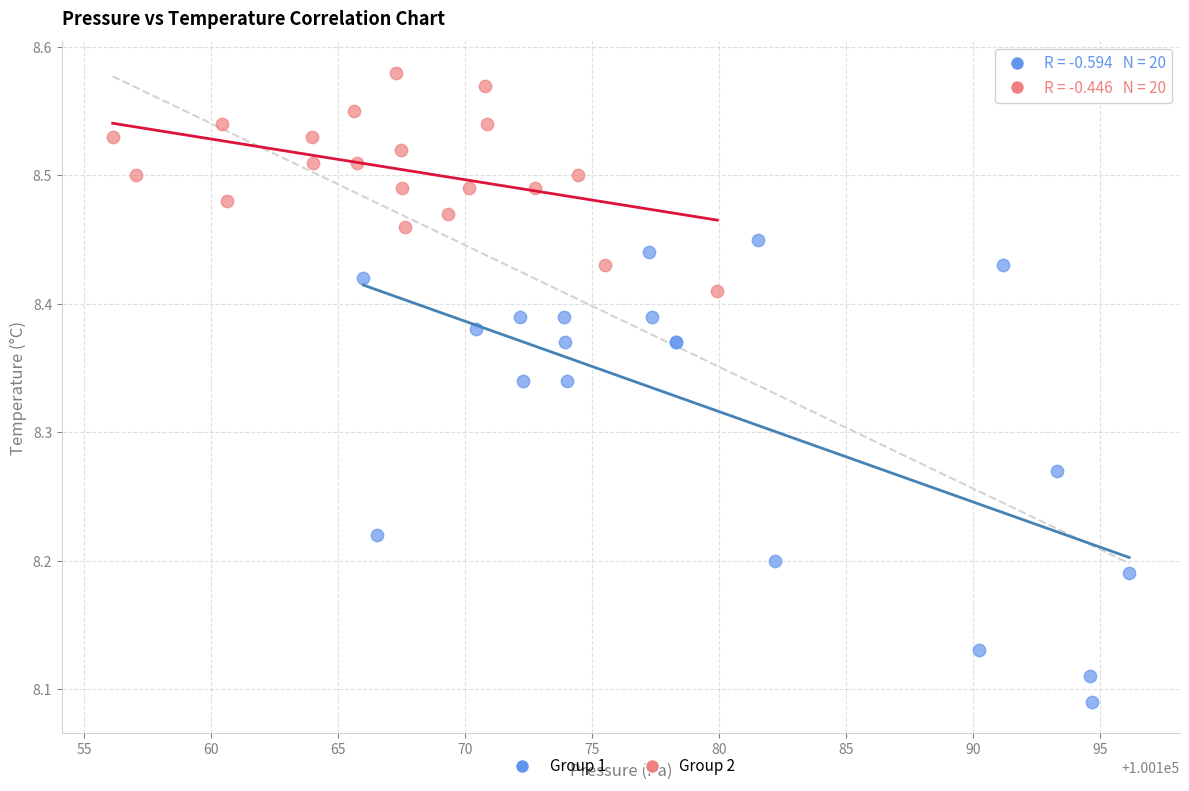

Which series contains the highest Y value?

Group 2